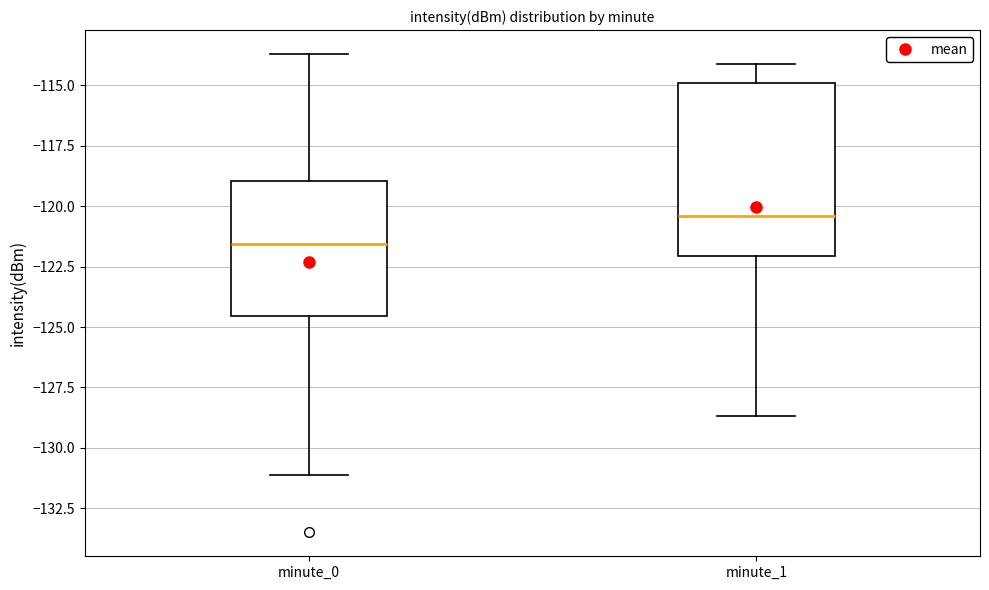

Which box has the lowest median line?

minute_0